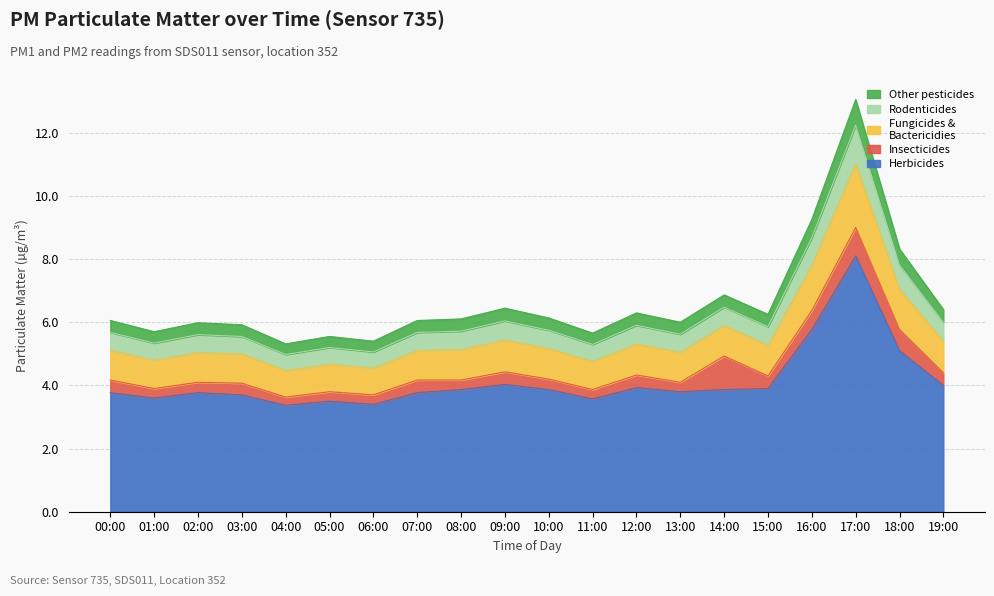

At which category is the sum across all series the highest?

17:00